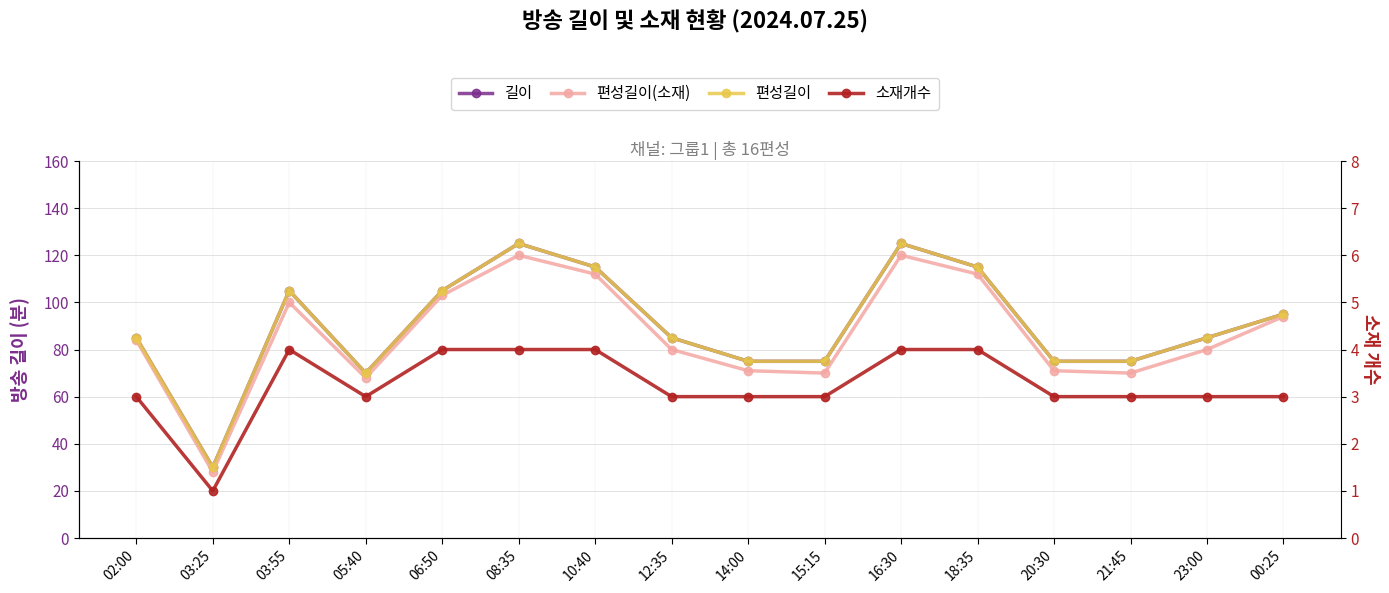

How many series are shown in this chart?

4